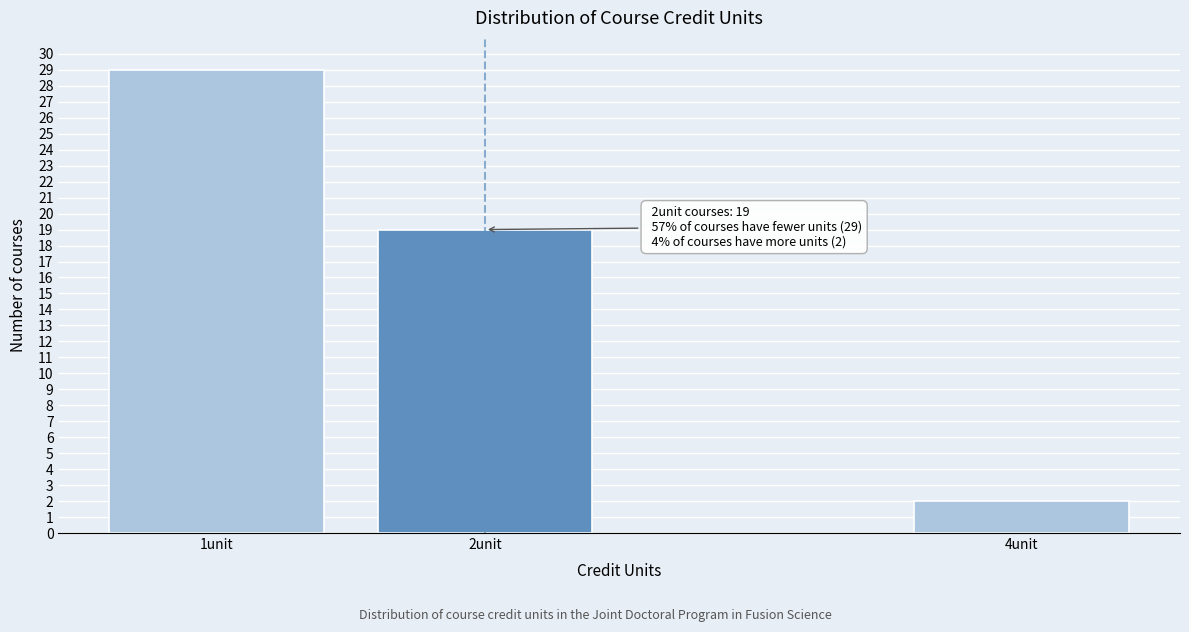

Reading left to right, list all the values displayed in this chart.

29	19	2